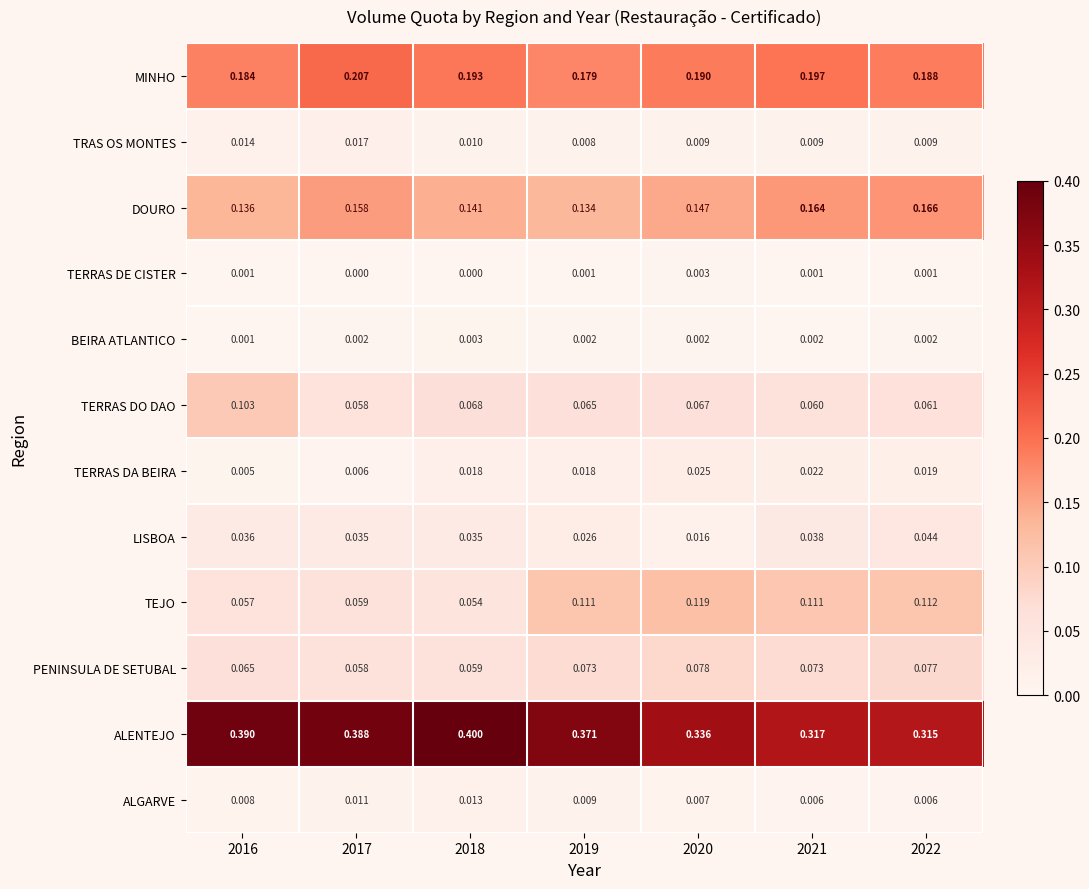

Between 2021 and 2022, which series saw the biggest shift?

MINHO